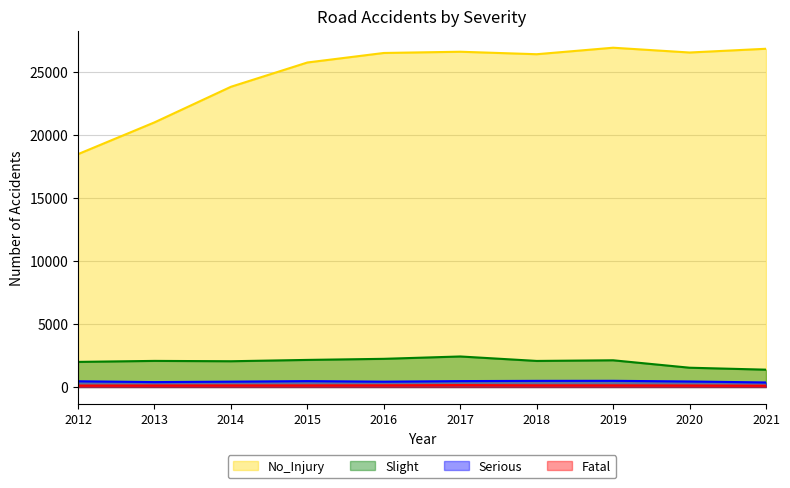

The No_Injury series shows 20985 at 2013. True or false?

True